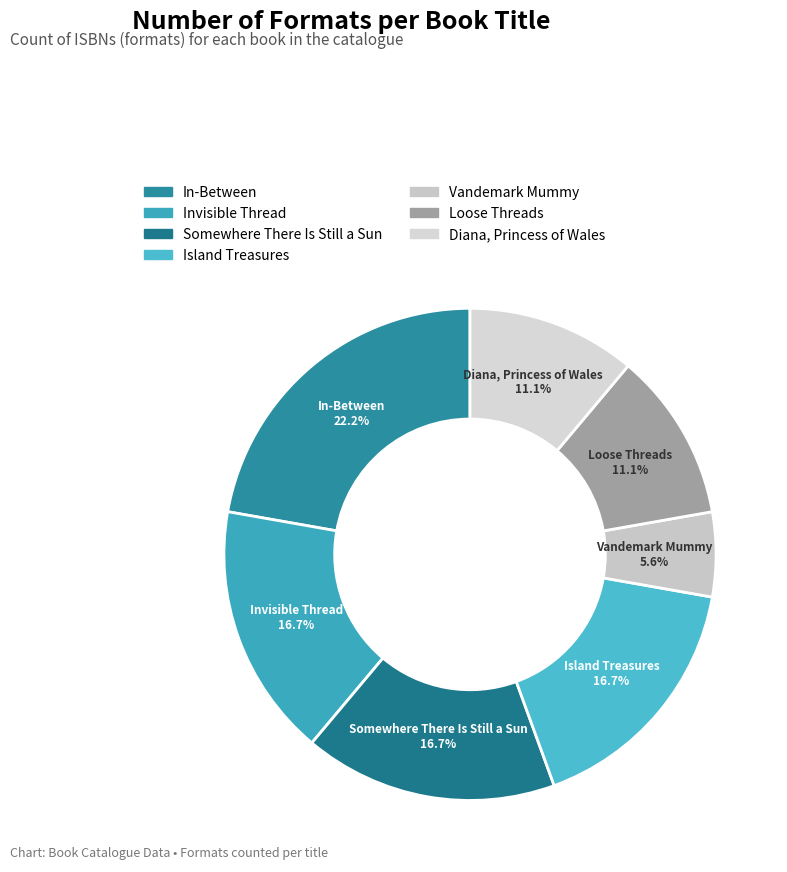

Count the number of slices in the pie.

7